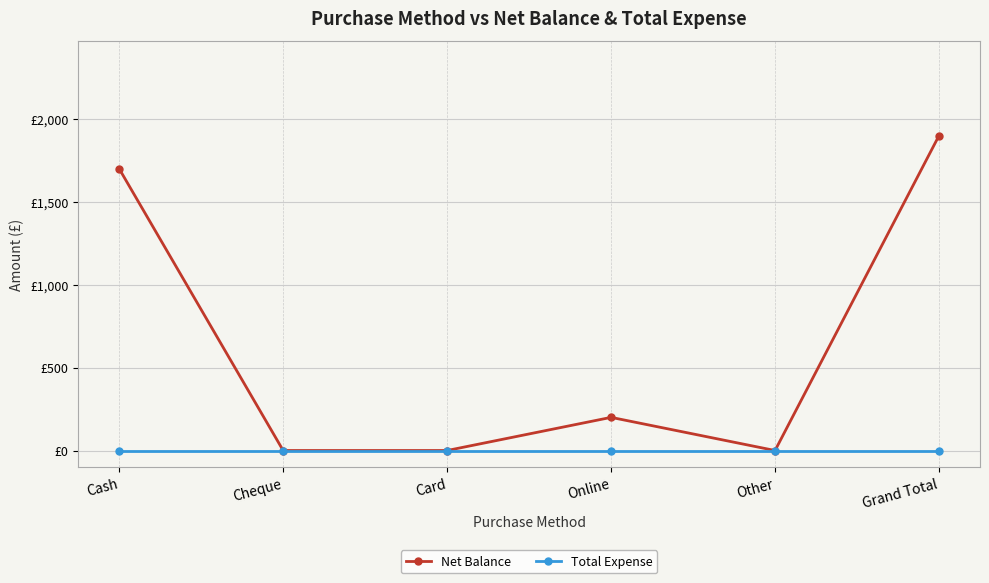

At Cash, list the series in order from smallest to largest.

Total Expense, Net Balance